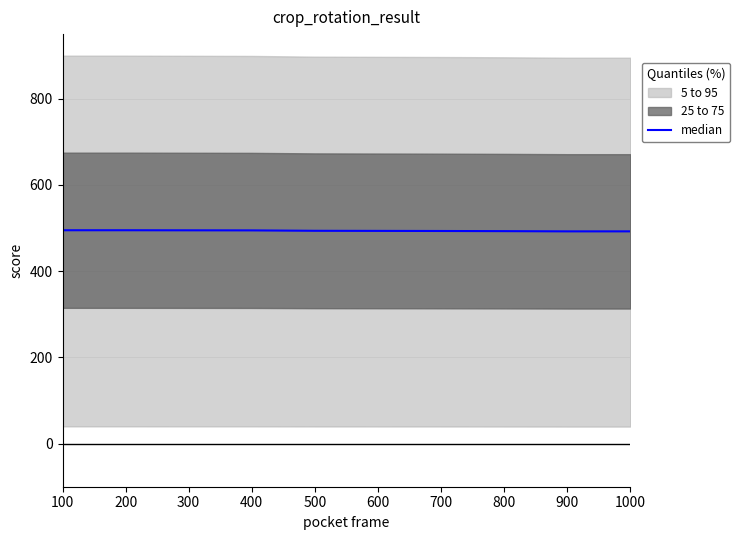

What is the minimum value shown in the chart?

492.4